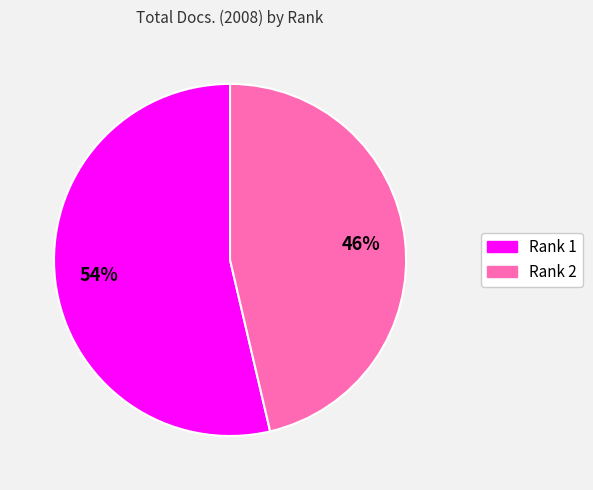

Is it true that Rank 2 is 46% of the pie?

True